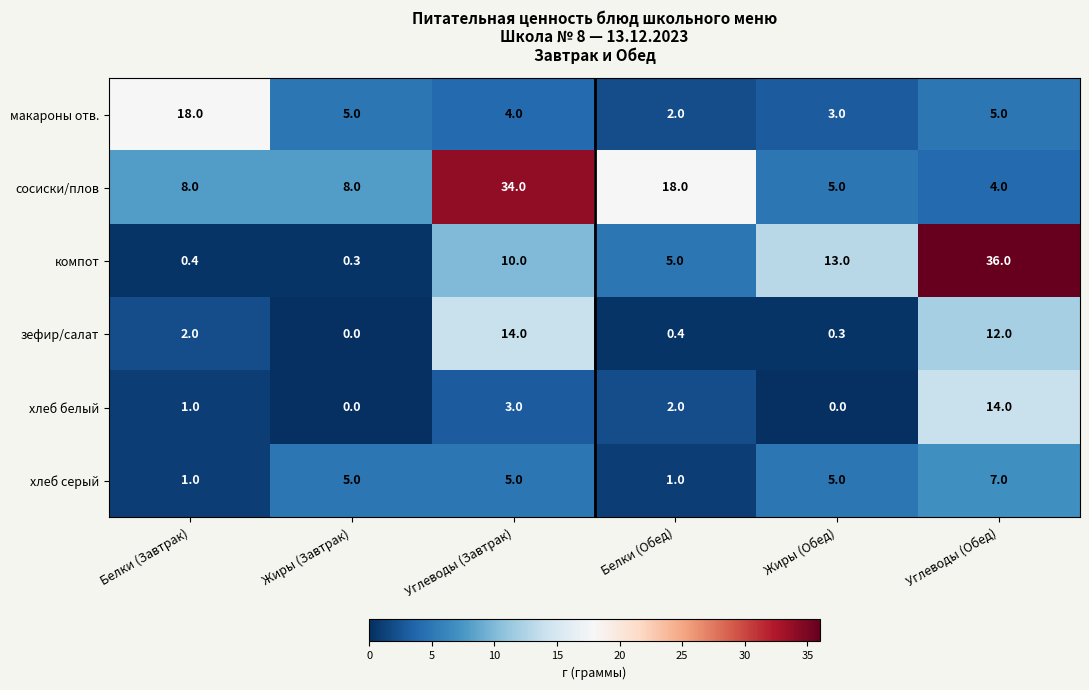

Which category has the highest value across all series?

Углеводы (Обед)